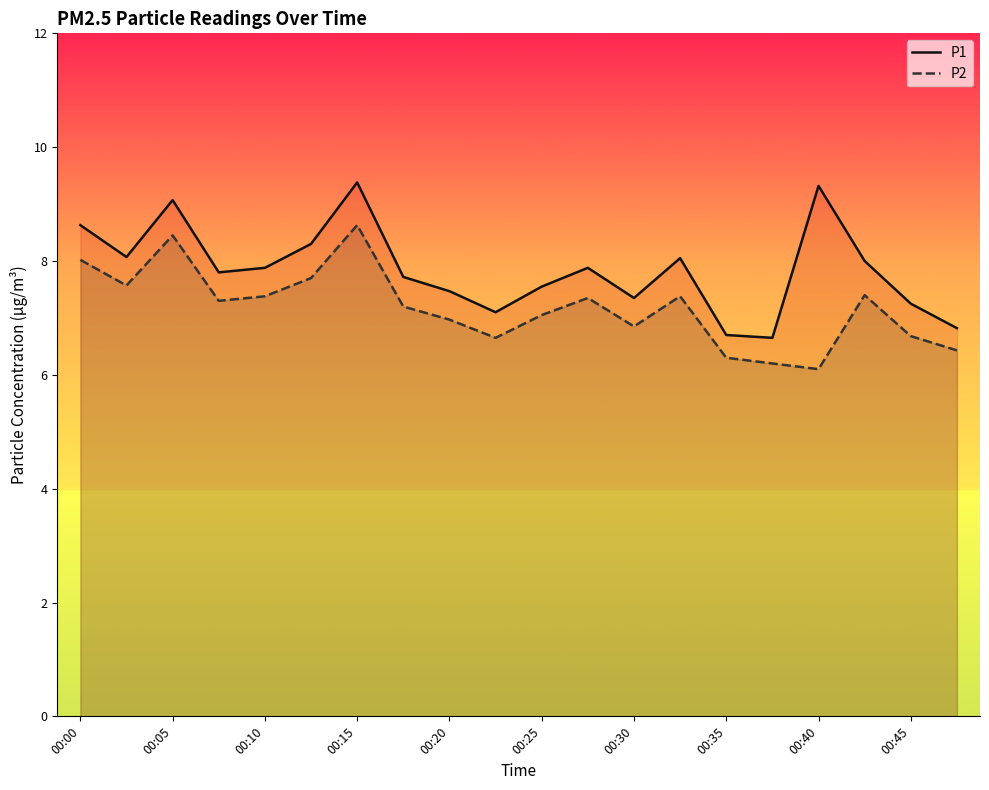

How many data points does each series have?

20